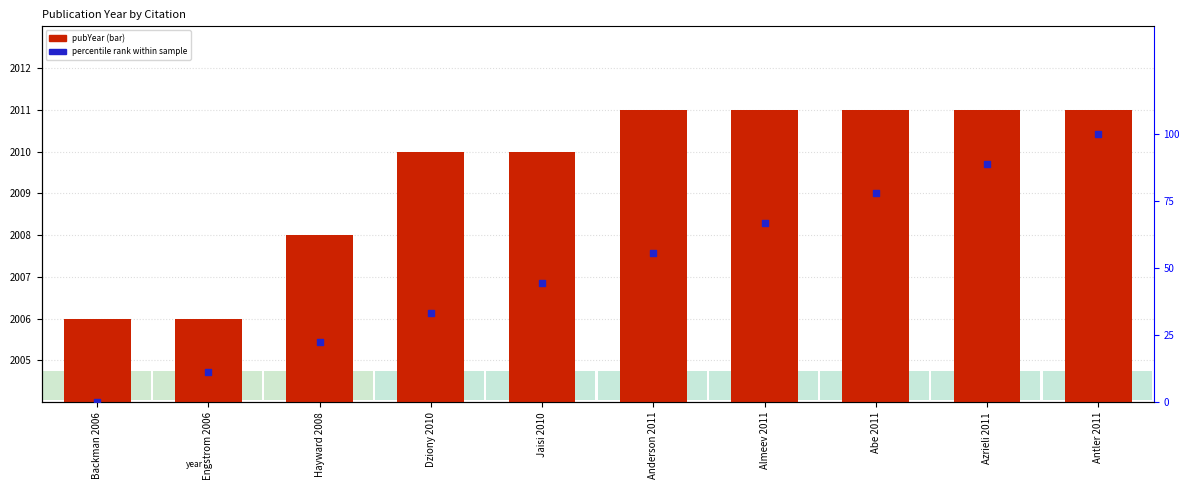

What are all the series names shown in the legend?

pubYear, percentile rank within sample